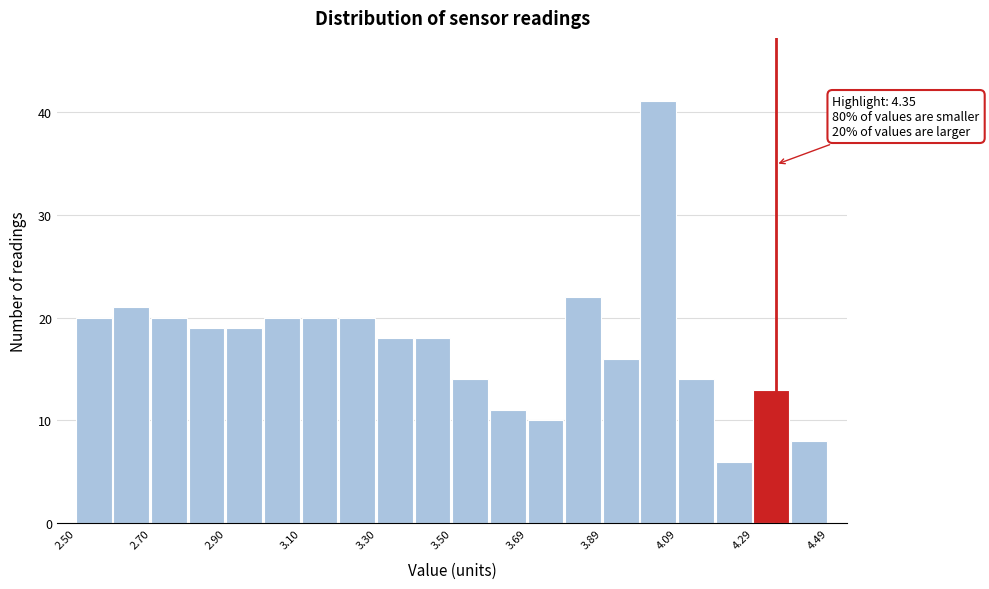

Over which range of the x-axis is the bar tallest?

4.0 to 4.1